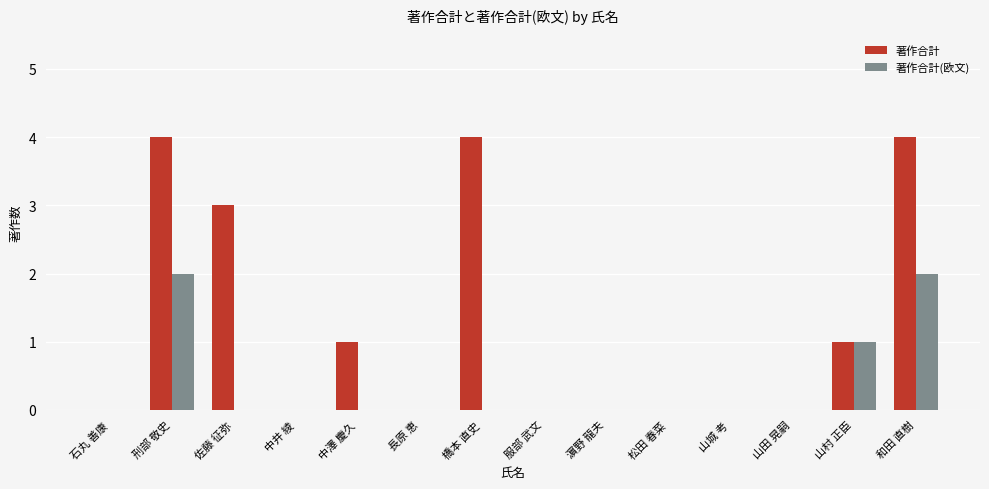

What is the maximum value shown in the chart?

4